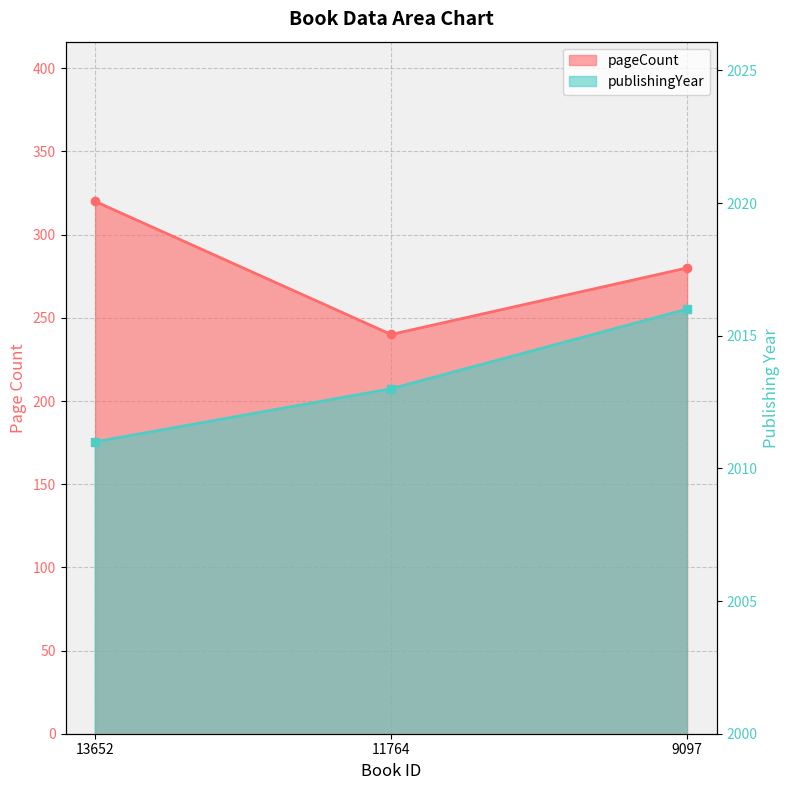

What is the lowest value of the publishingYear series?

2011